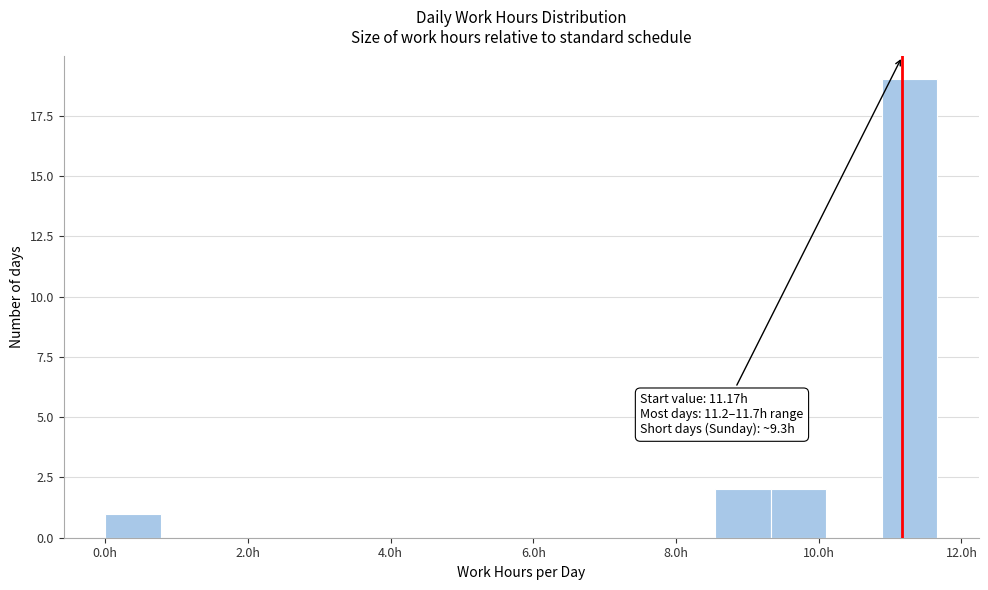

Read against the x-axis, roughly where is the centre of the tallest bar?

11.2